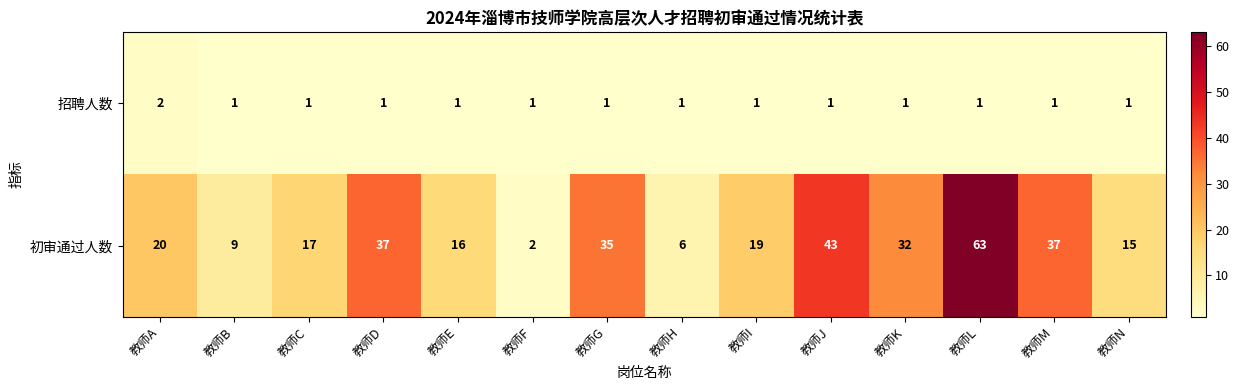

Which category has the highest value in the 招聘人数 series?

教师A